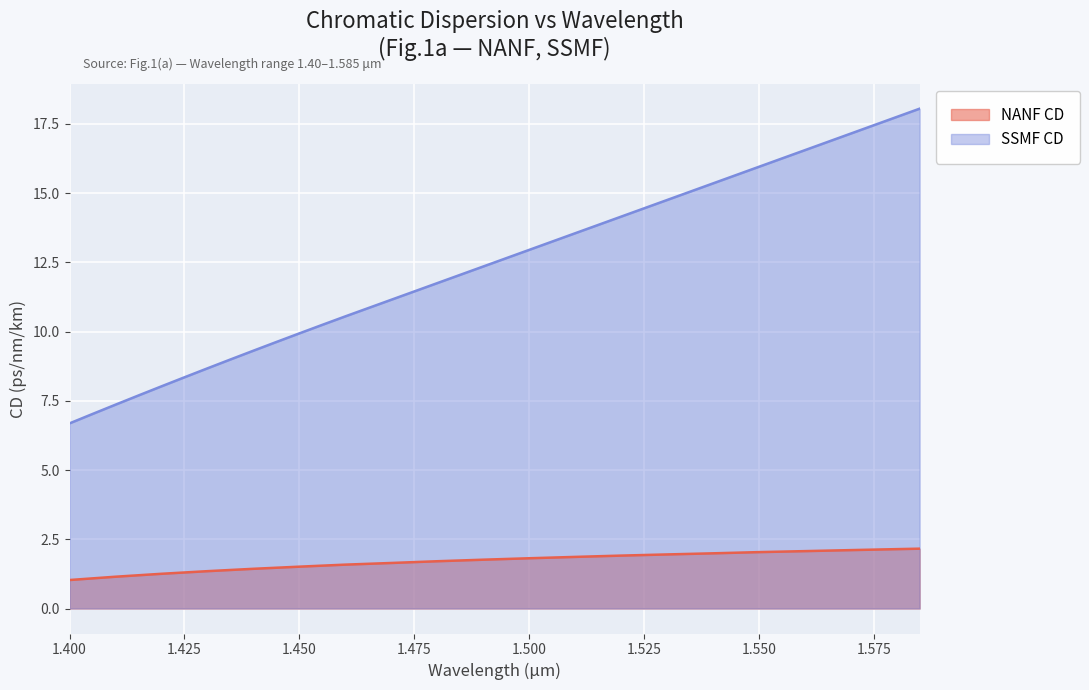

What is the difference between the maximum and minimum values in the SSMF CD series?

11.4